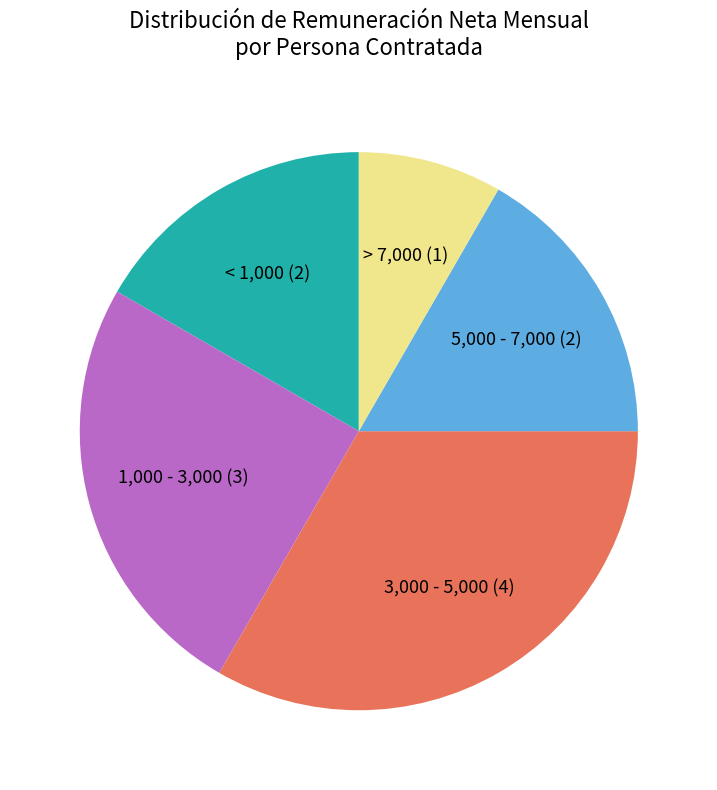

Is there a majority slice in this chart?

No